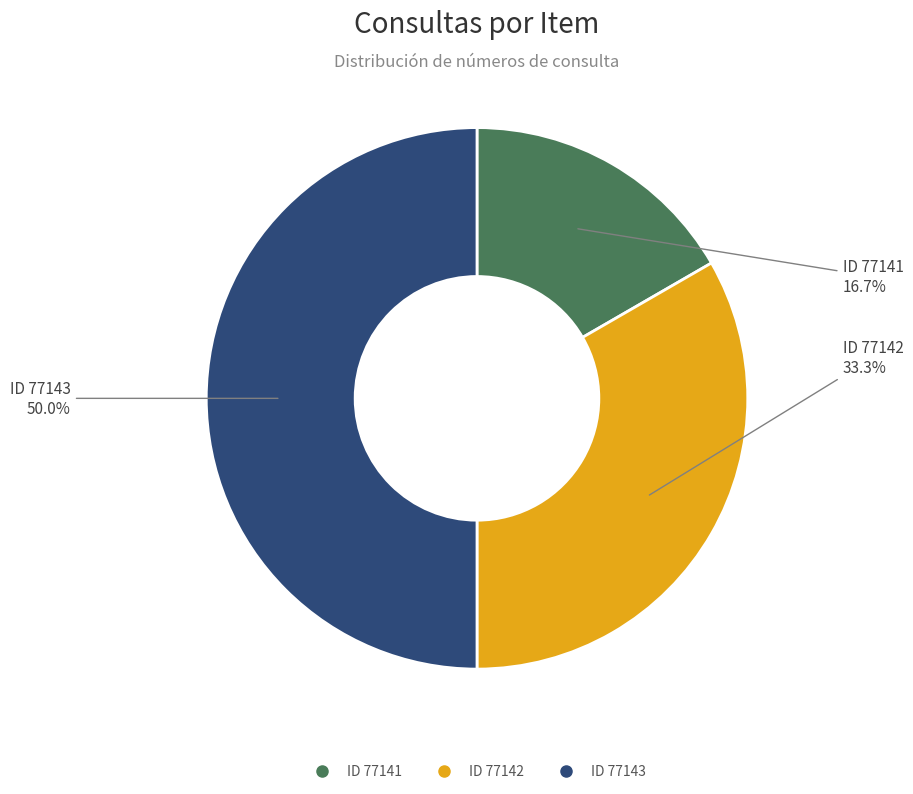

To the nearest percent, what is the average slice percentage?

33%